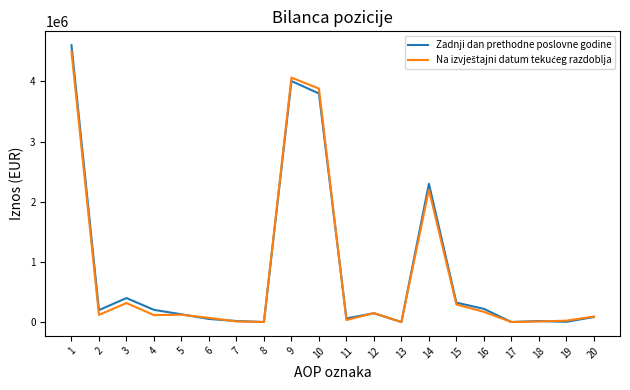

In Zadnji dan prethodne poslovne godine, how many points are higher than both neighbors (excluding endpoints)?

5